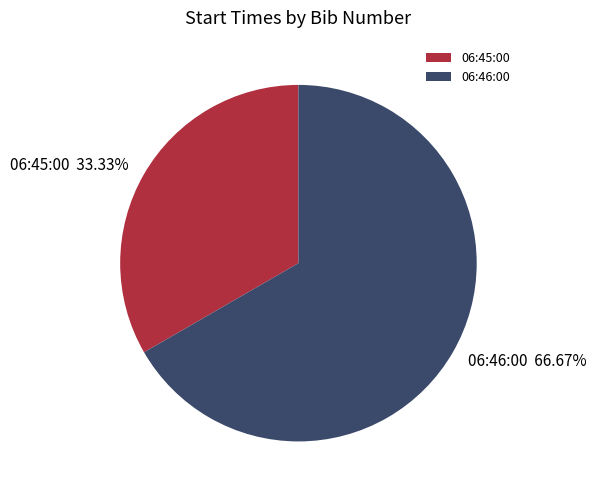

How many slices are in this pie chart?

2